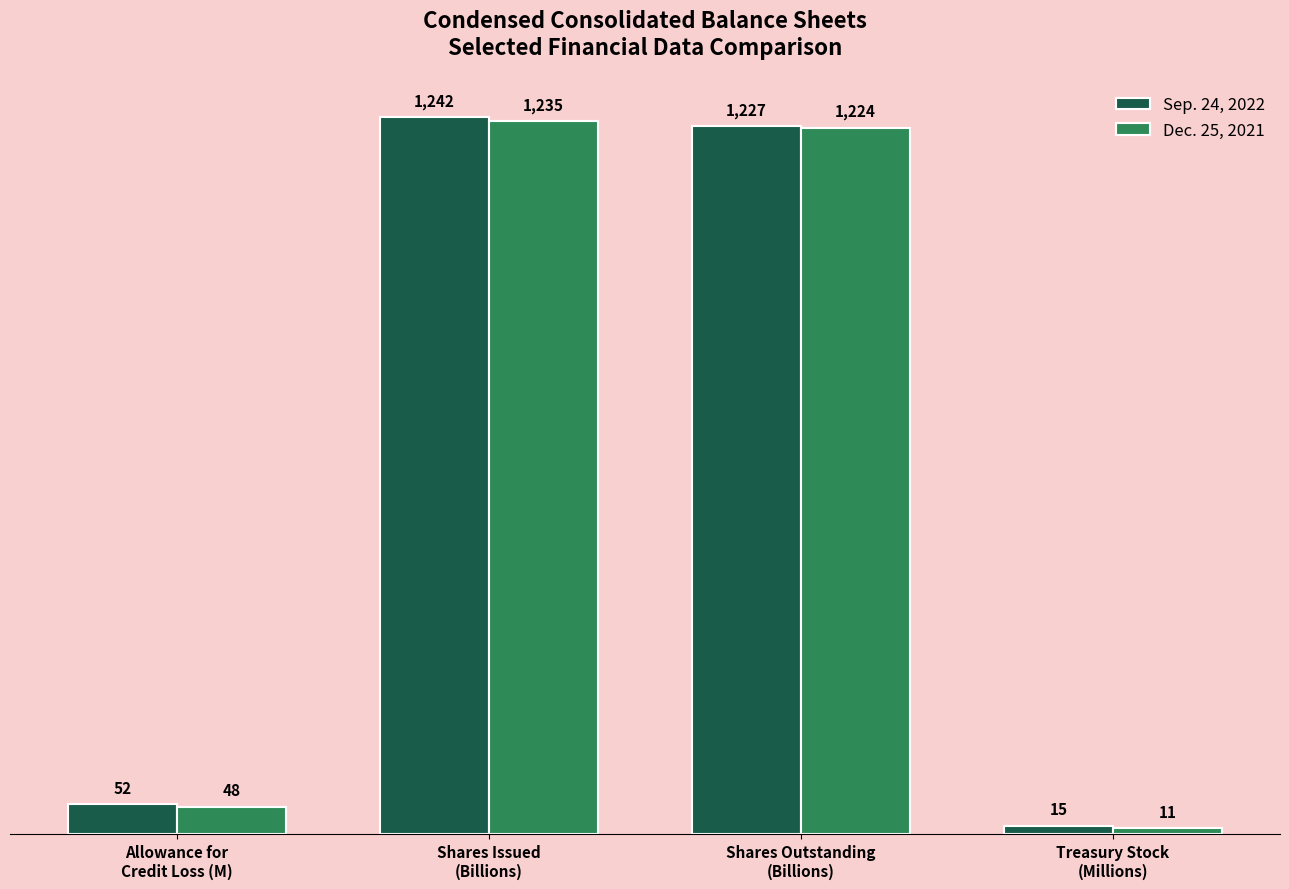

Count the number of categories in the chart.

4